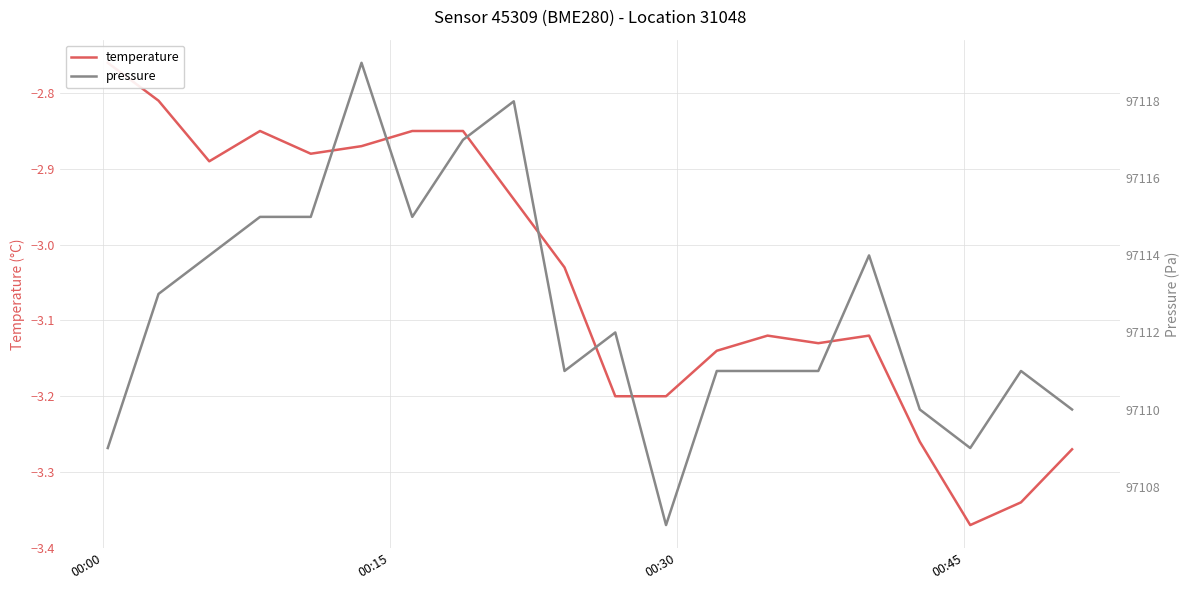

True or false: pressure and temperature intersect in this chart.

False